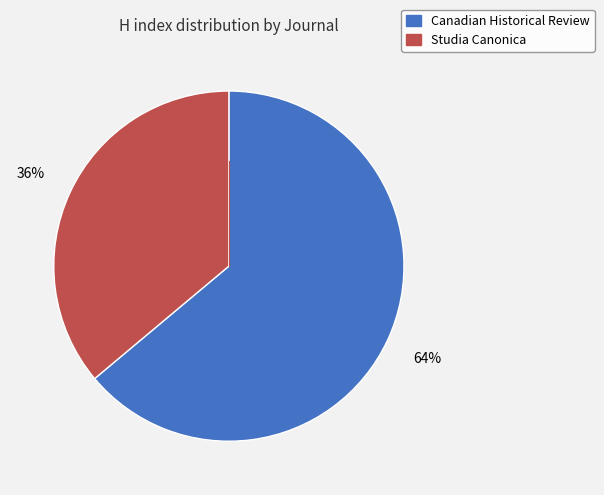

Which slice is the largest?

Canadian Historical Review